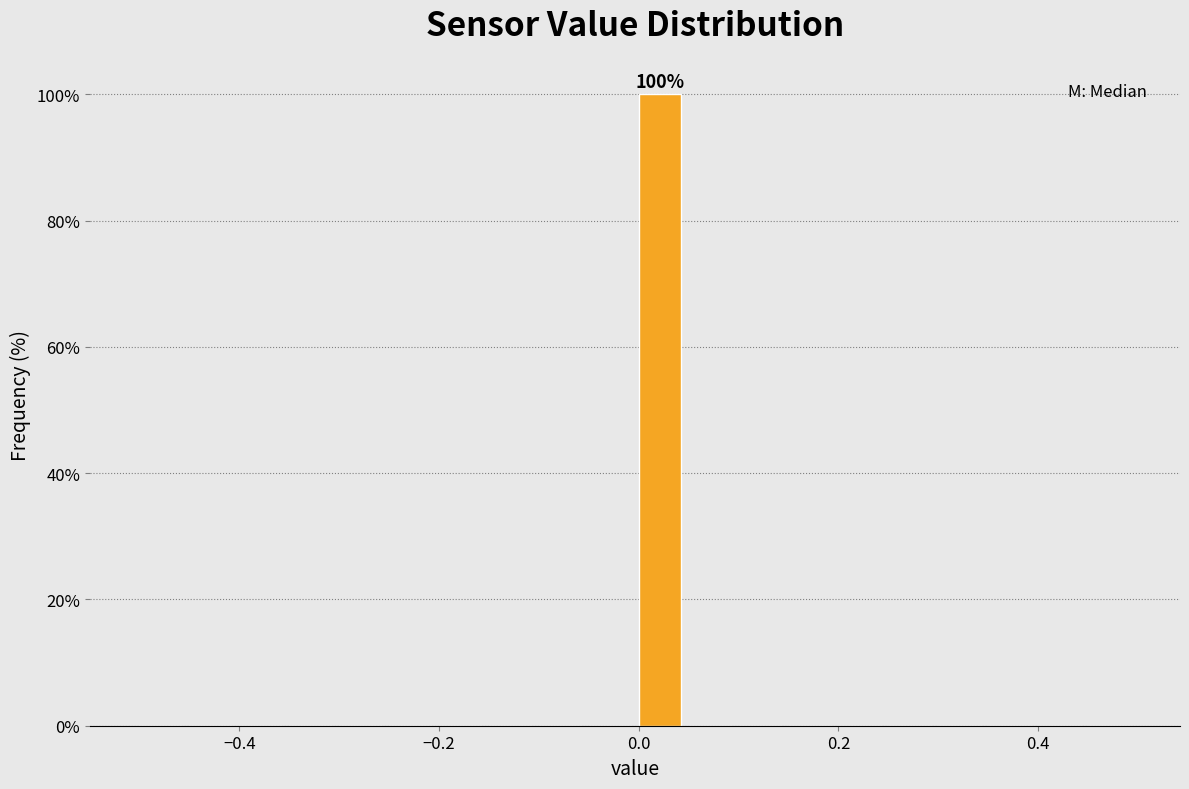

Around what value on the x-axis is the tallest bar? Give the approximate position of its centre, as read against the axis.

0.02